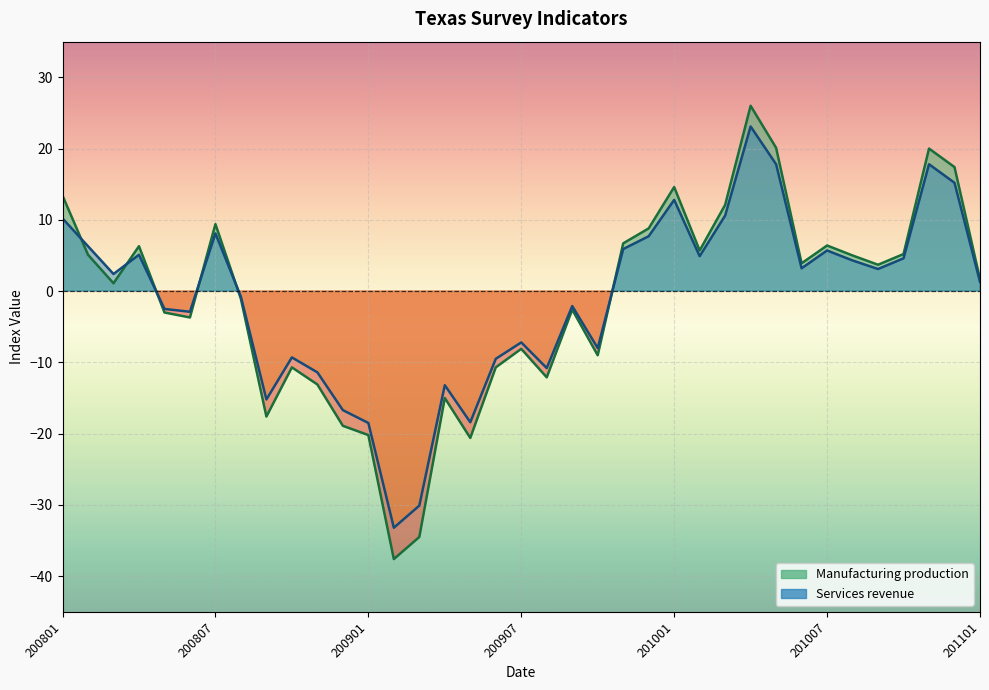

How many values in the Services revenue series exceed 2?

19